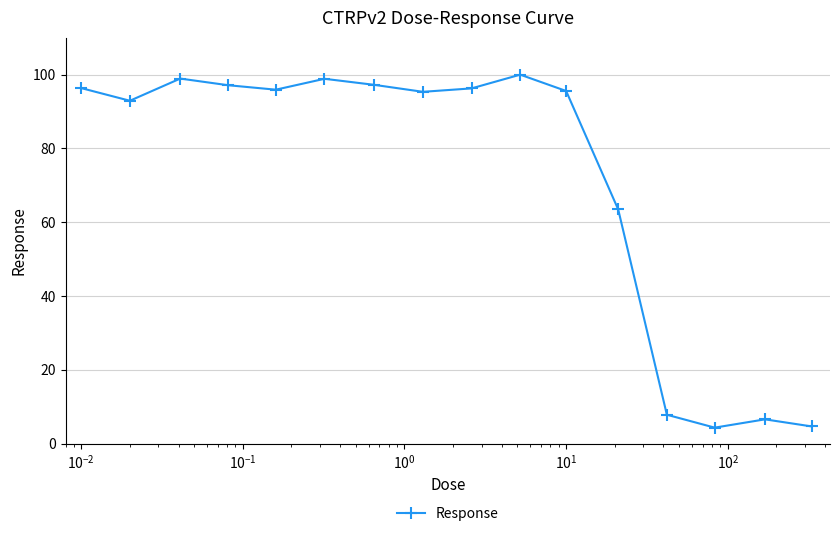

How many interior local peaks (higher than both neighbors) does the data have?

4